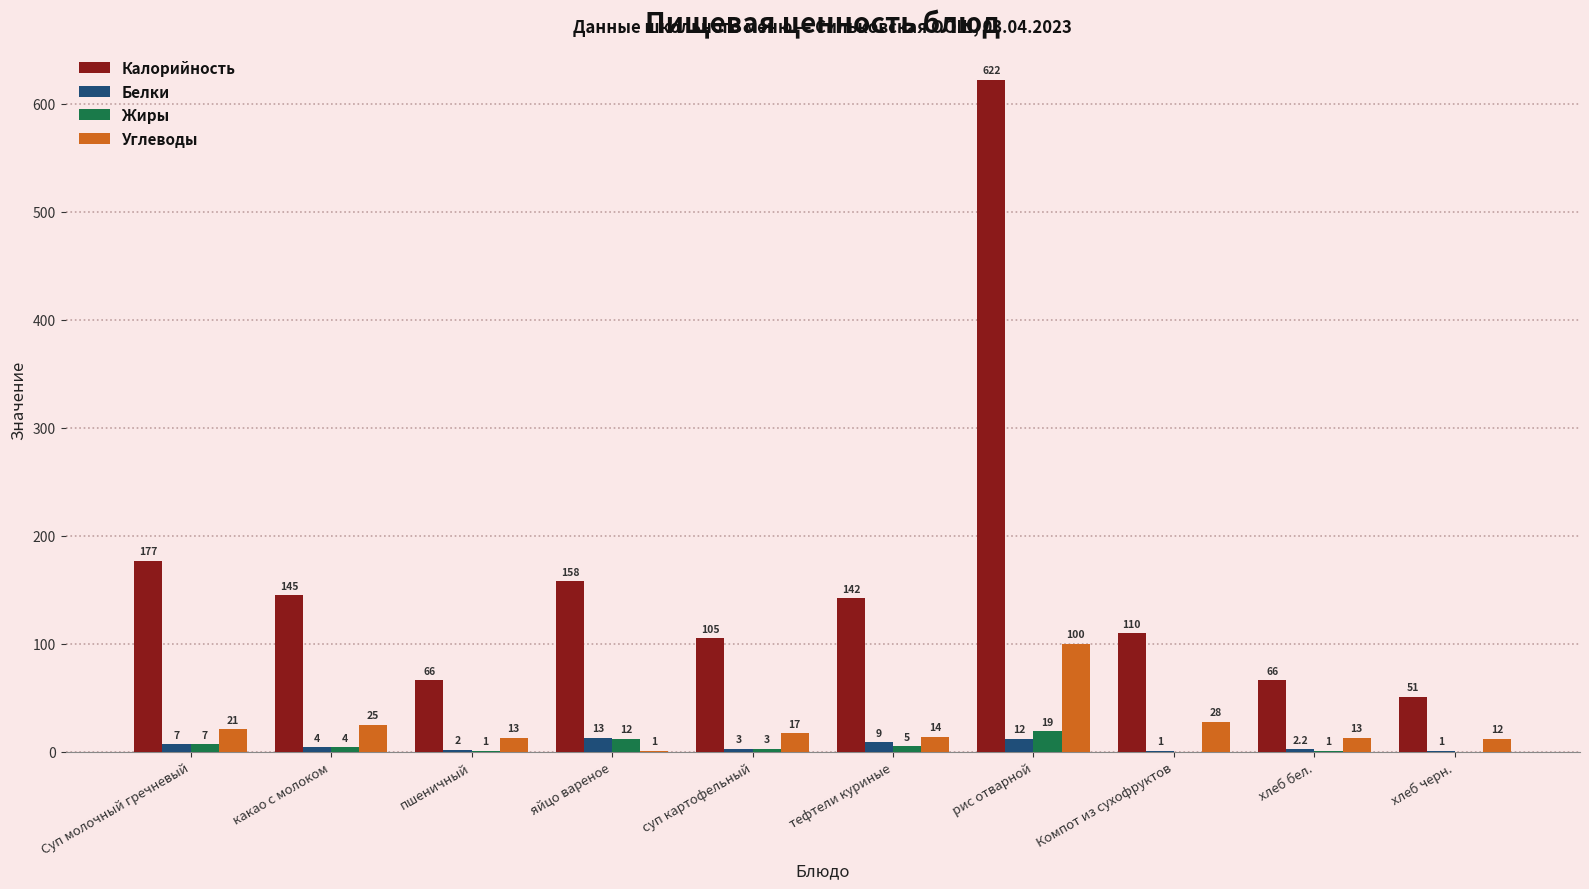

What is the approximate value of Калорийность at хлеб бел.?

66.0